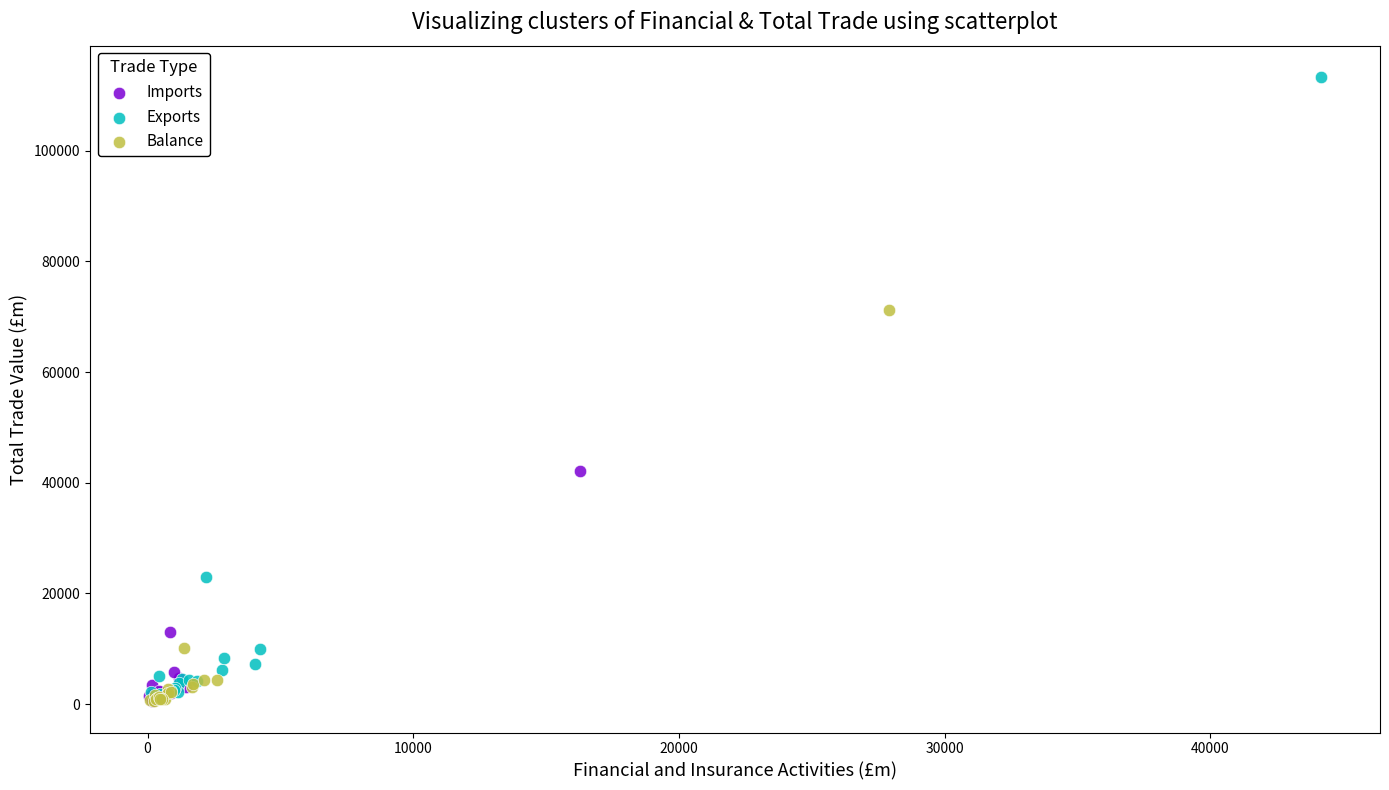

Which series has the largest Y range (max minus min)?

Exports